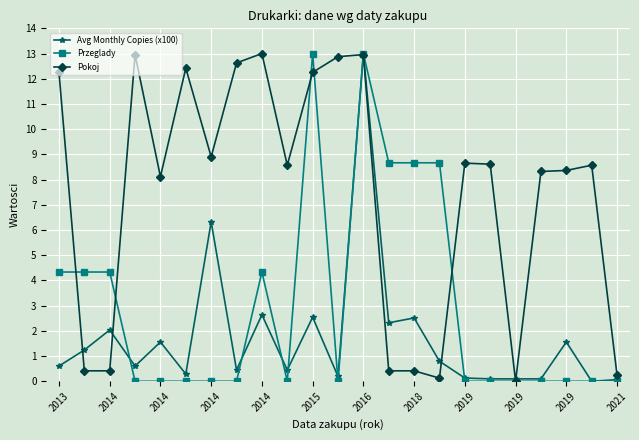

True or false: Przeglady has more than 1 interior local peaks.

True